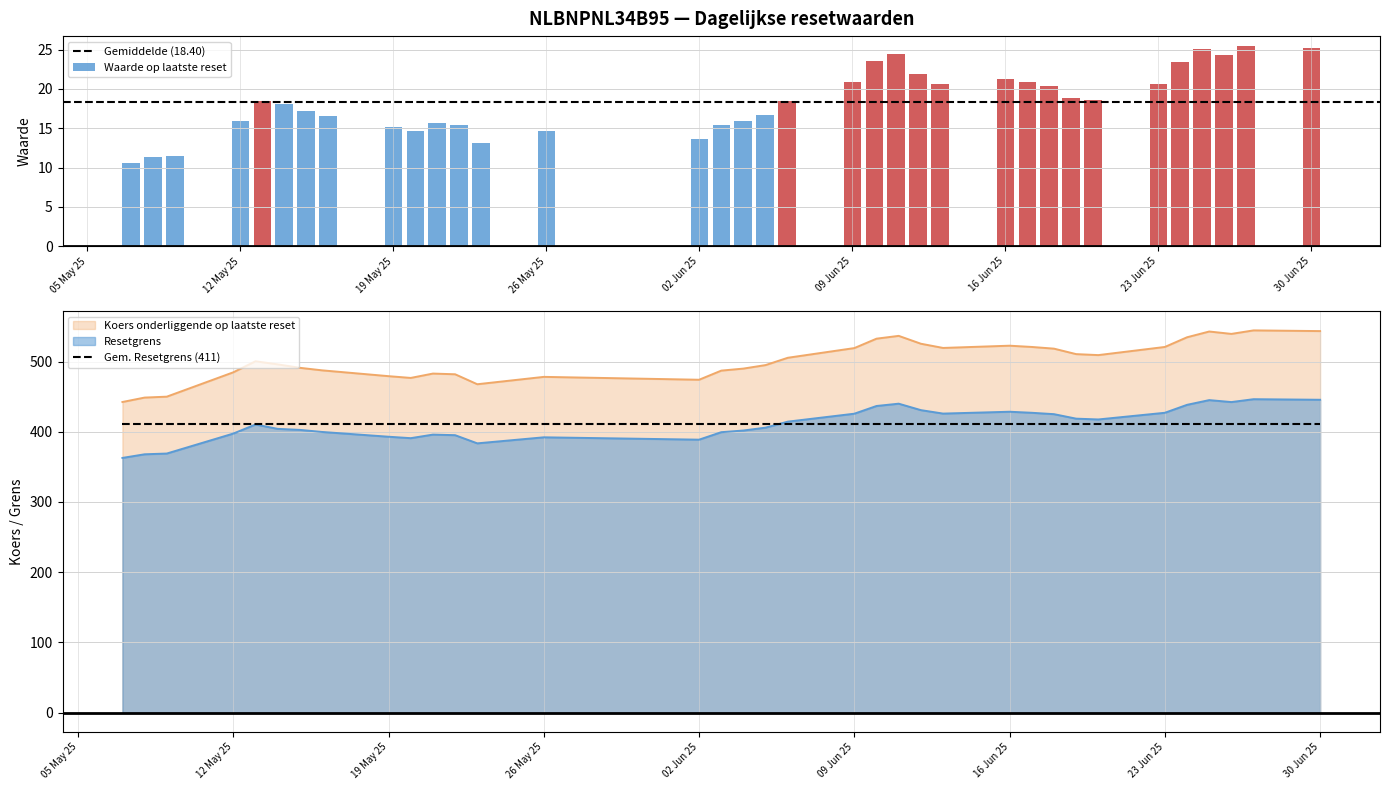

What is the difference between the Waarde op laatste reset values at 2025-06-17 and 2025-05-08?

9.5